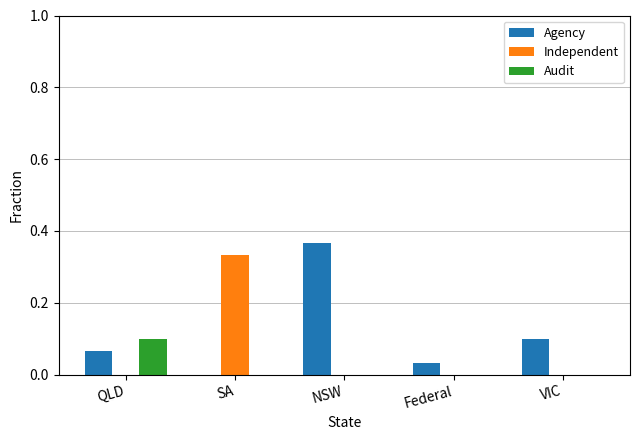

At which label does Audit reach its peak?

QLD